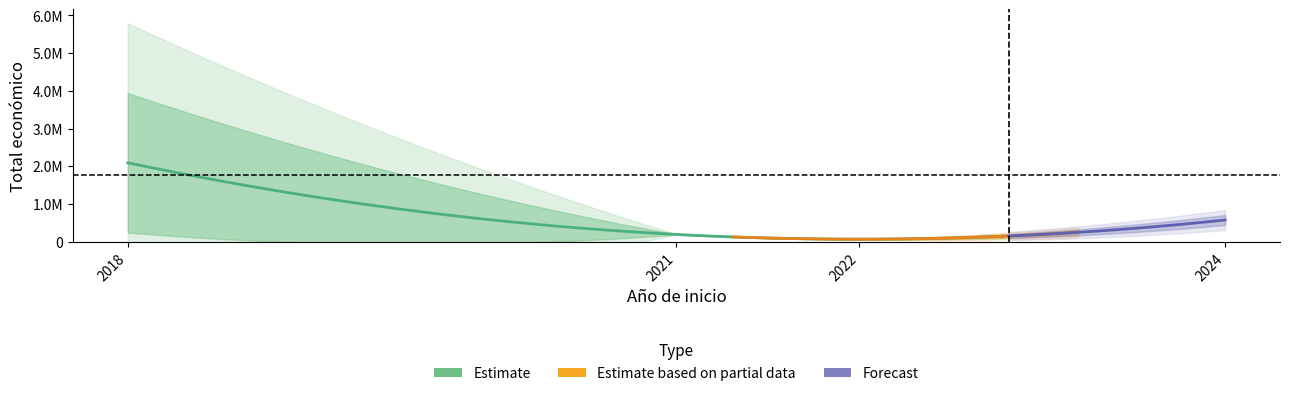

What is the label of the 3rd point from the right?

2024